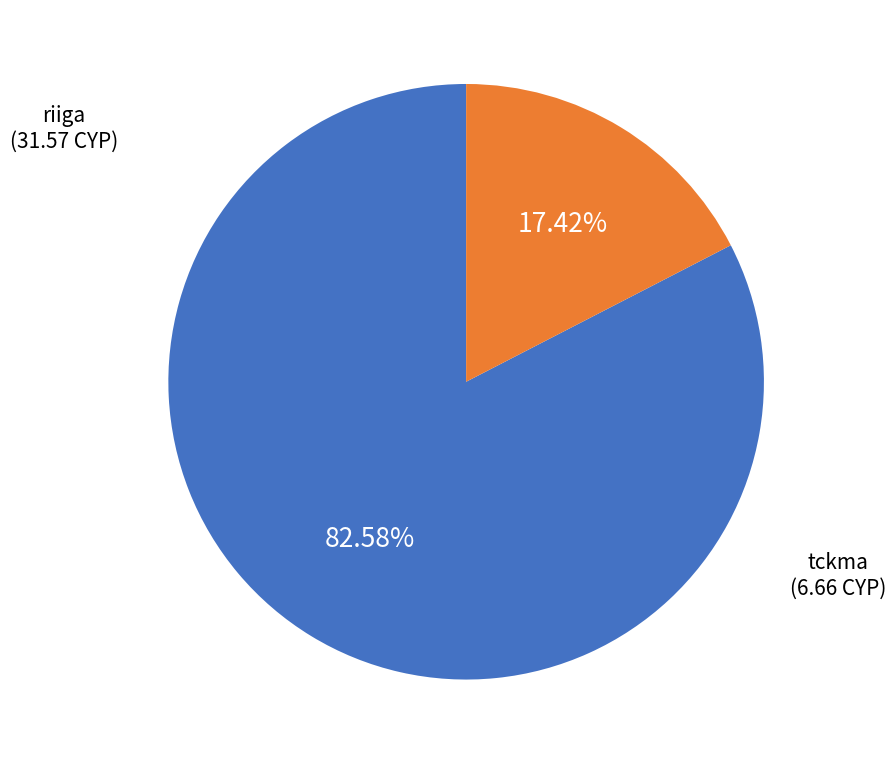

Is there any slice that represents more than half of the pie?

Yes